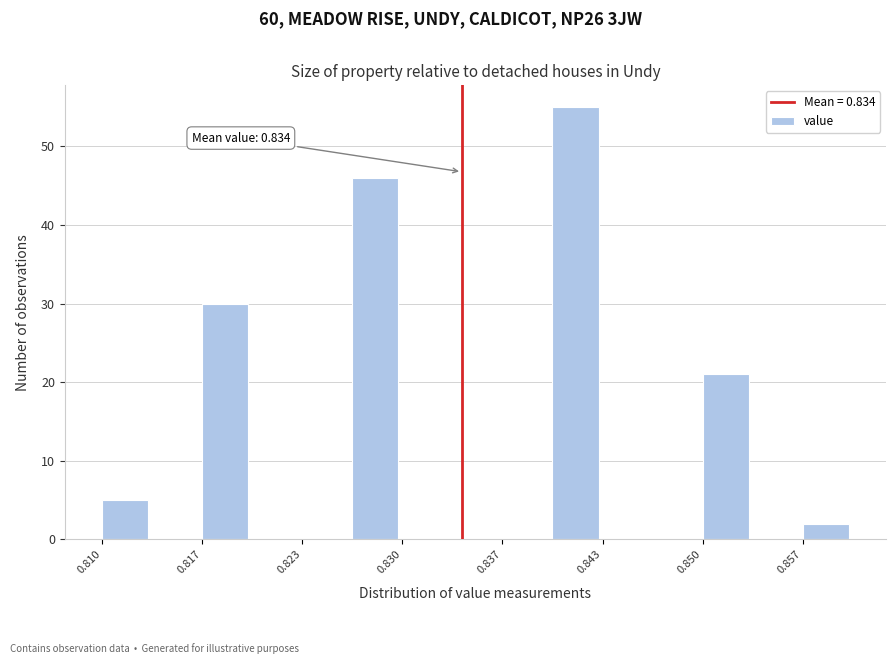

Read against the x-axis, roughly where is the centre of the tallest bar?

0.842